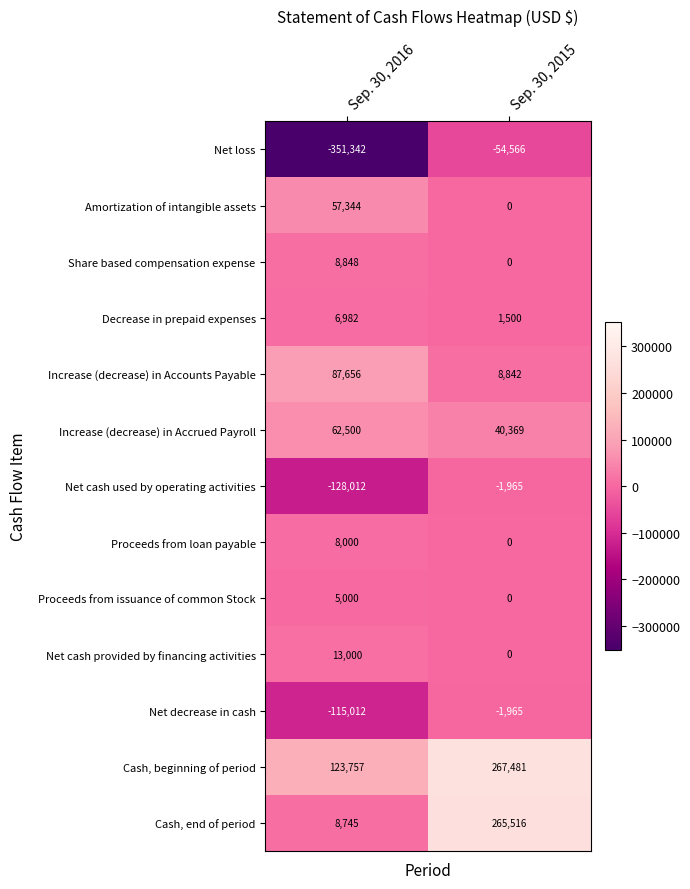

What is the sum of the Increase (decrease) in Accrued Payroll values at Sep. 30, 2015 and Sep. 30, 2016?

102869